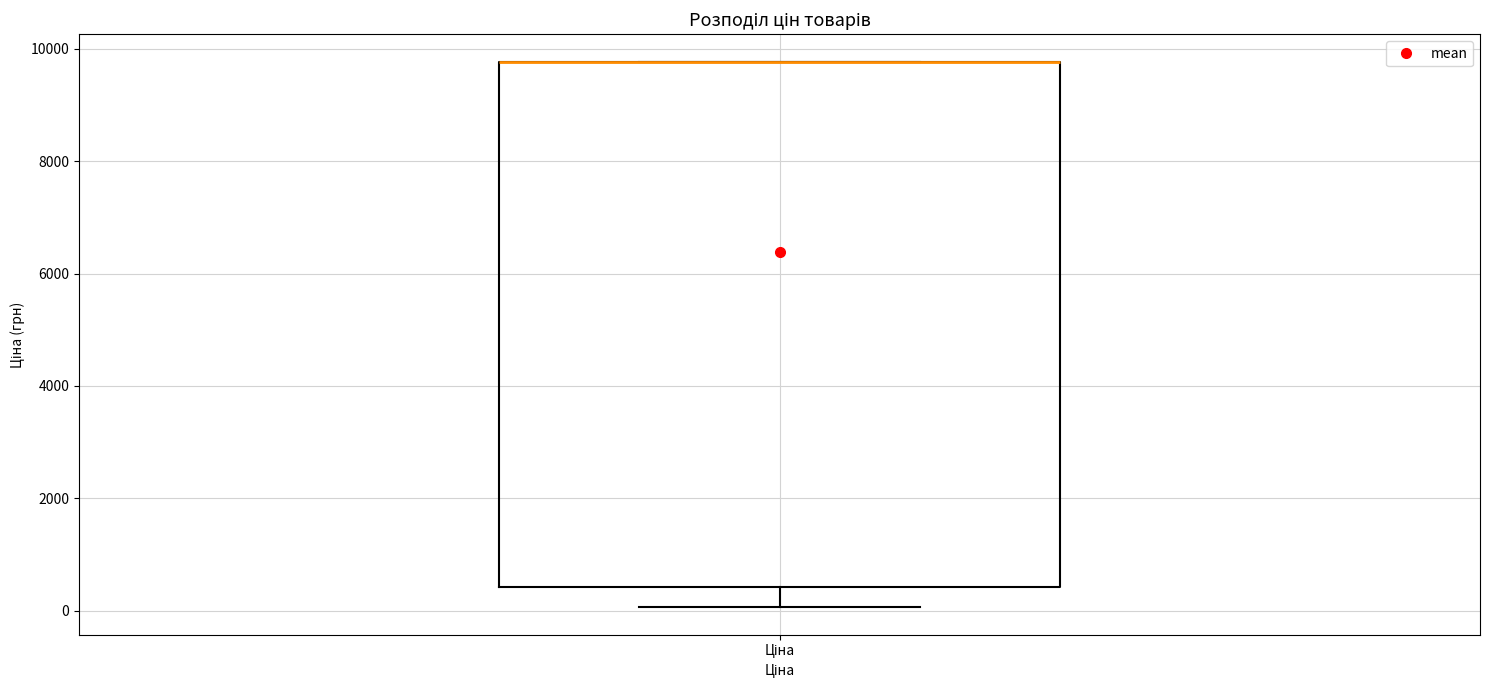

Transcribe this box plot: give where the median line is, the range the box spans, and where the two whiskers end, as read against the y-axis. The values are not printed on the chart, so give them approximately, as read against the axis.

median 9800 (drawn on the box's upper edge), box 400 to 9800, whiskers 0 to 9800